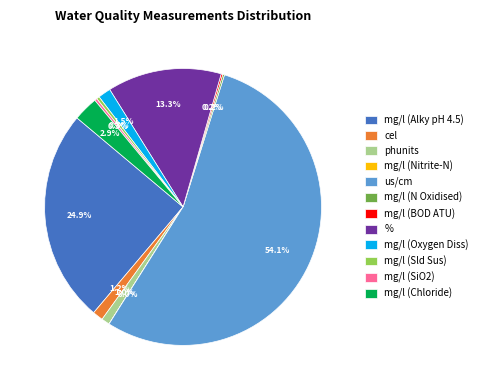

Does any single category account for the majority?

Yes